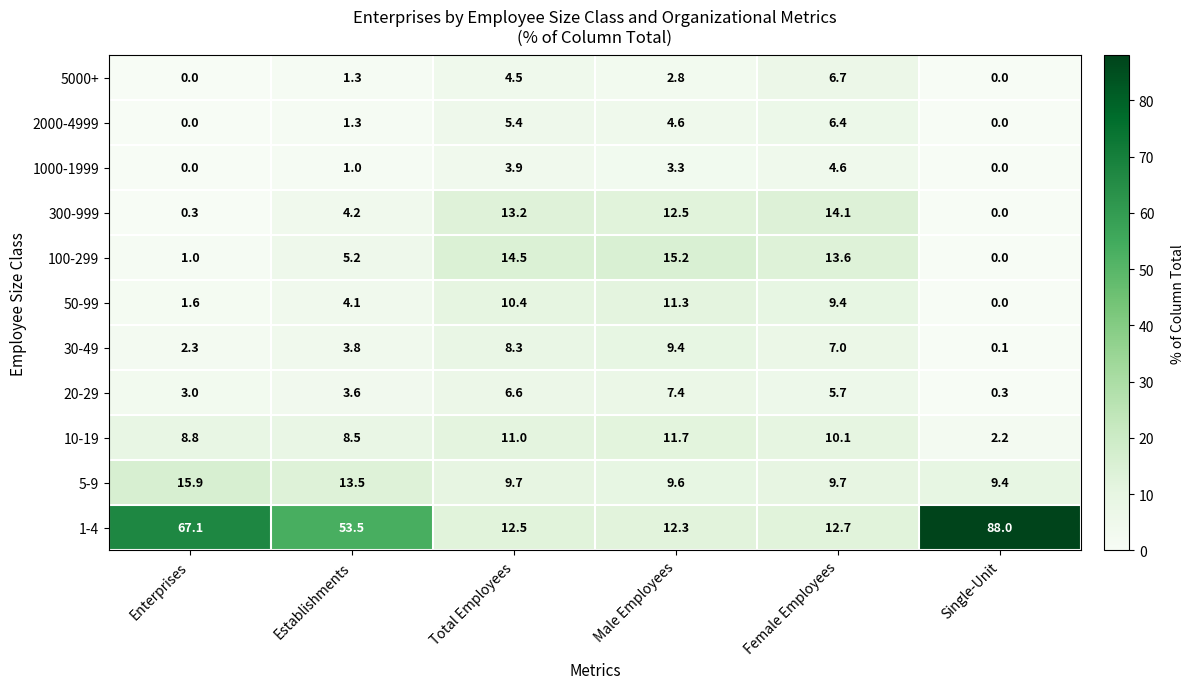

Which series has the largest total across all categories?

1-4